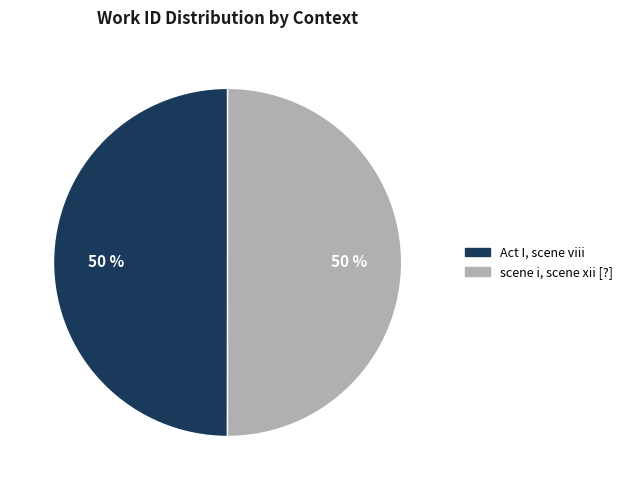

What is the ratio of the value at Act I, scene viii to the value at scene i, scene xii [?]?

1.0